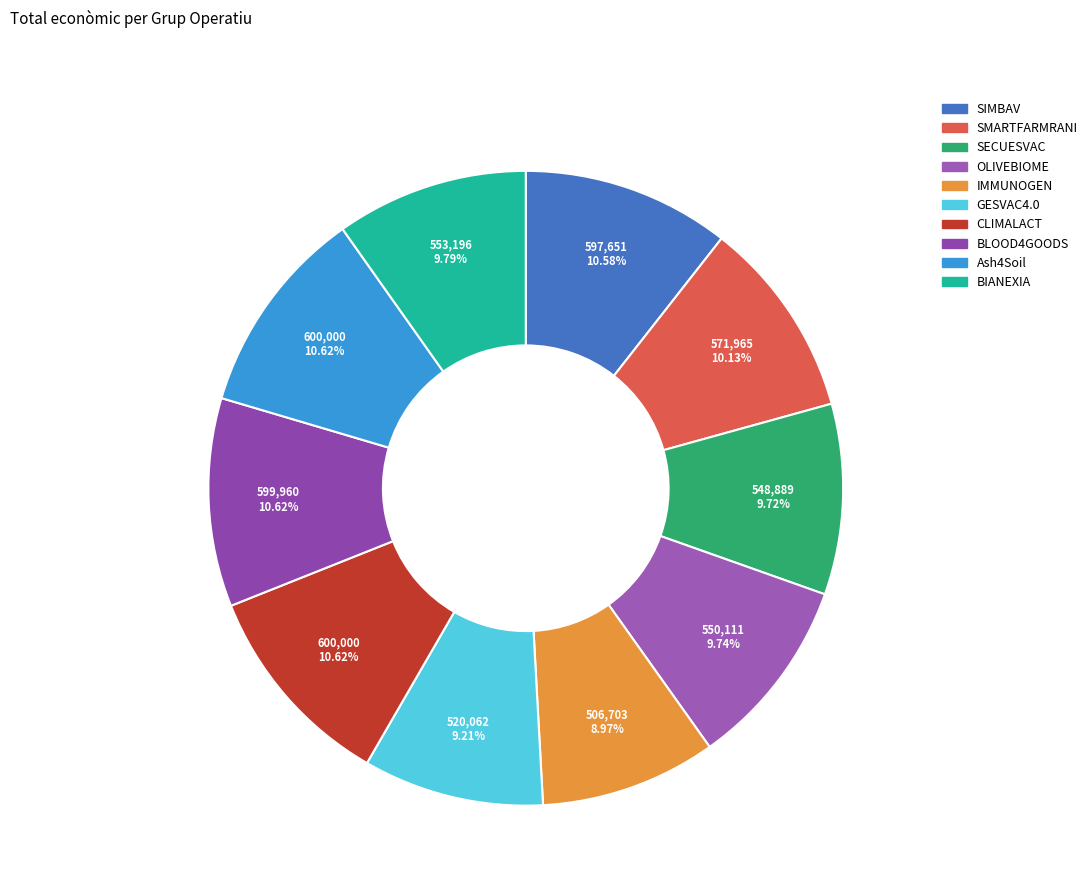

To the nearest percent, what is the difference between the SIMBAV and SECUESVAC slice percentages?

1%